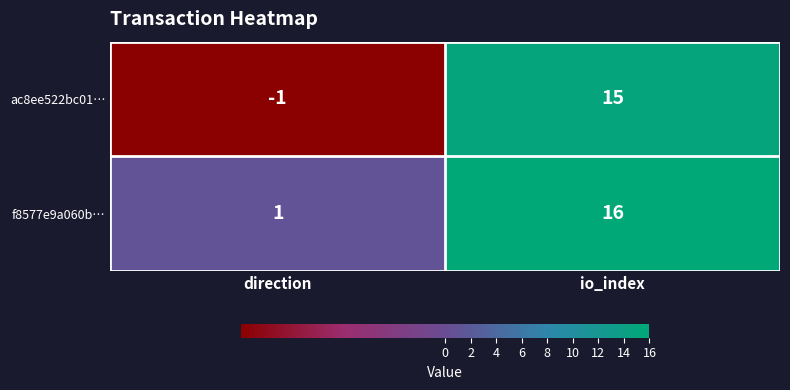

Reading left to right, list all the values displayed in this chart.

ac8ee522bc01…: -1	15
f8577e9a060b…: 1	16